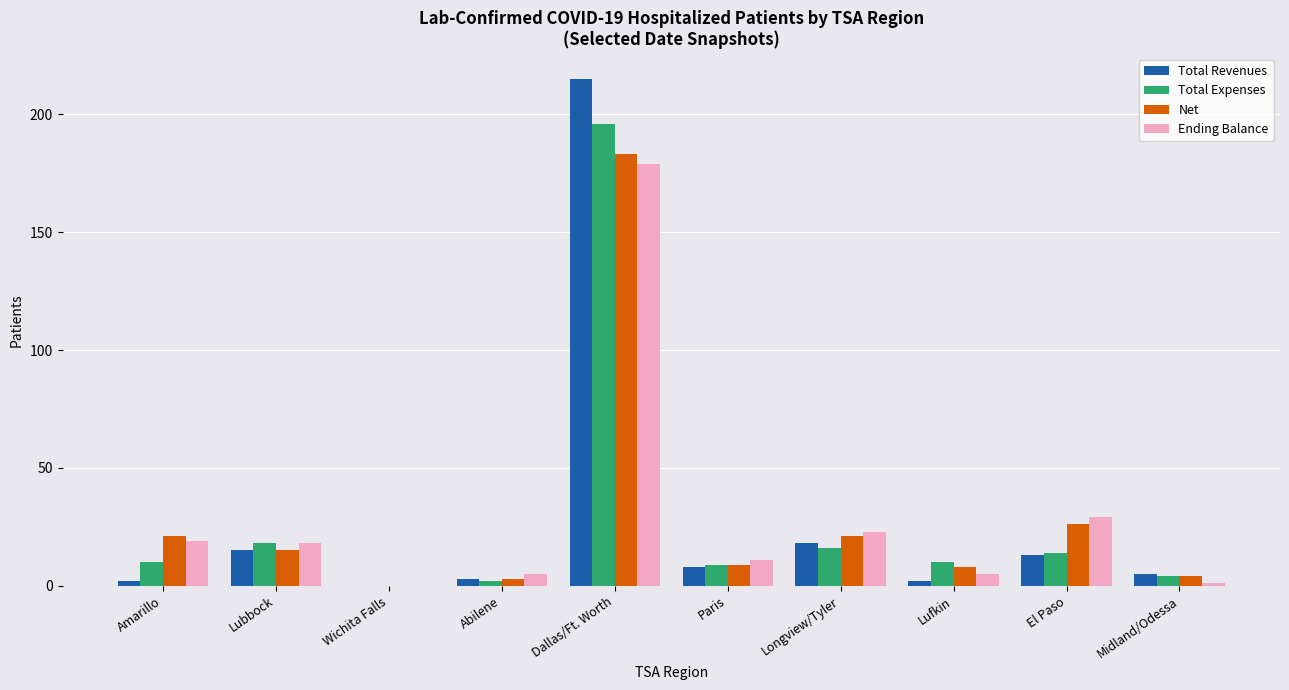

At which category is the sum across all series the highest?

Dallas/Ft. Worth